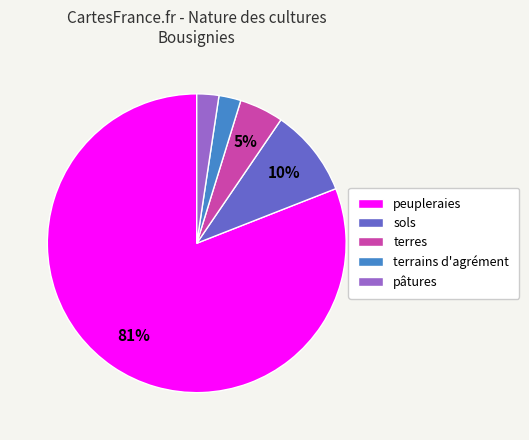

Does any single category account for the majority?

Yes